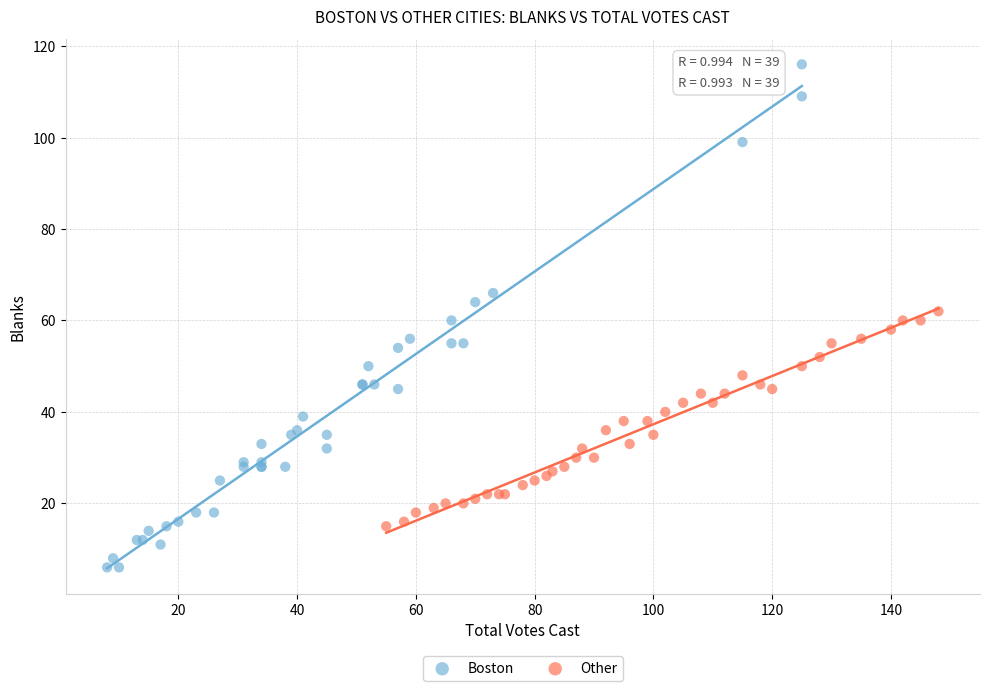

Which series reaches the minimum Y coordinate?

Boston